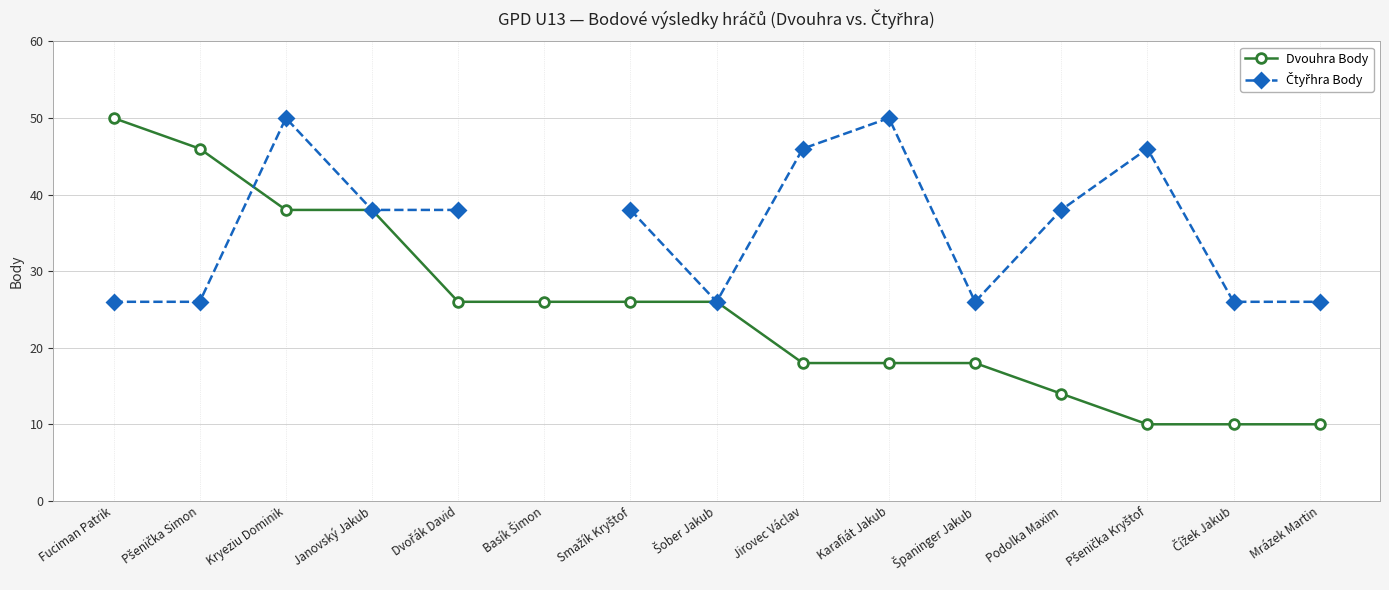

What is the total value across all series at Podolka Maxim?

52.0